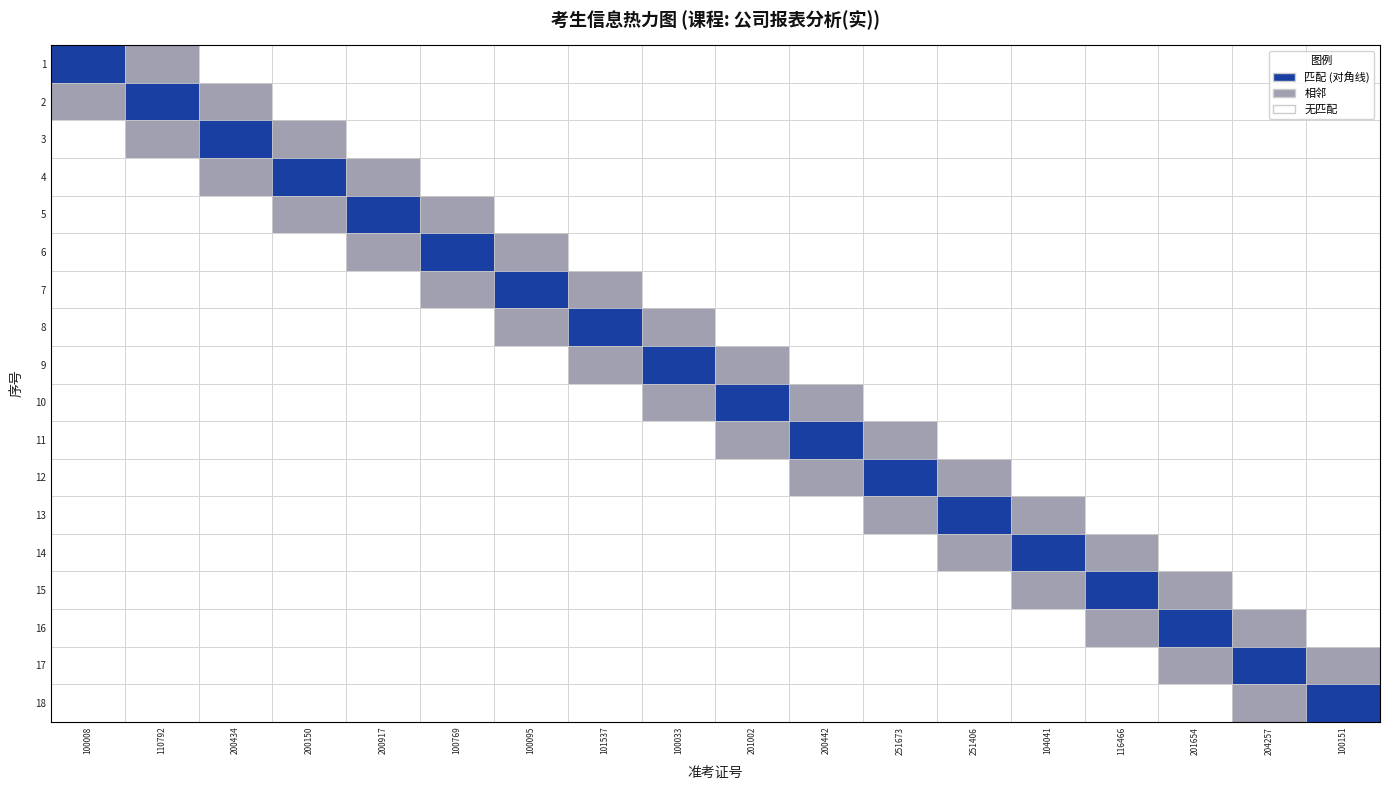

At 100769, list the series in order from largest to smallest.

6, 1, 2, 3, 4, 5, 7, 8, 9, 10, 11, 12, 13, 14, 15, 16, 17, 18